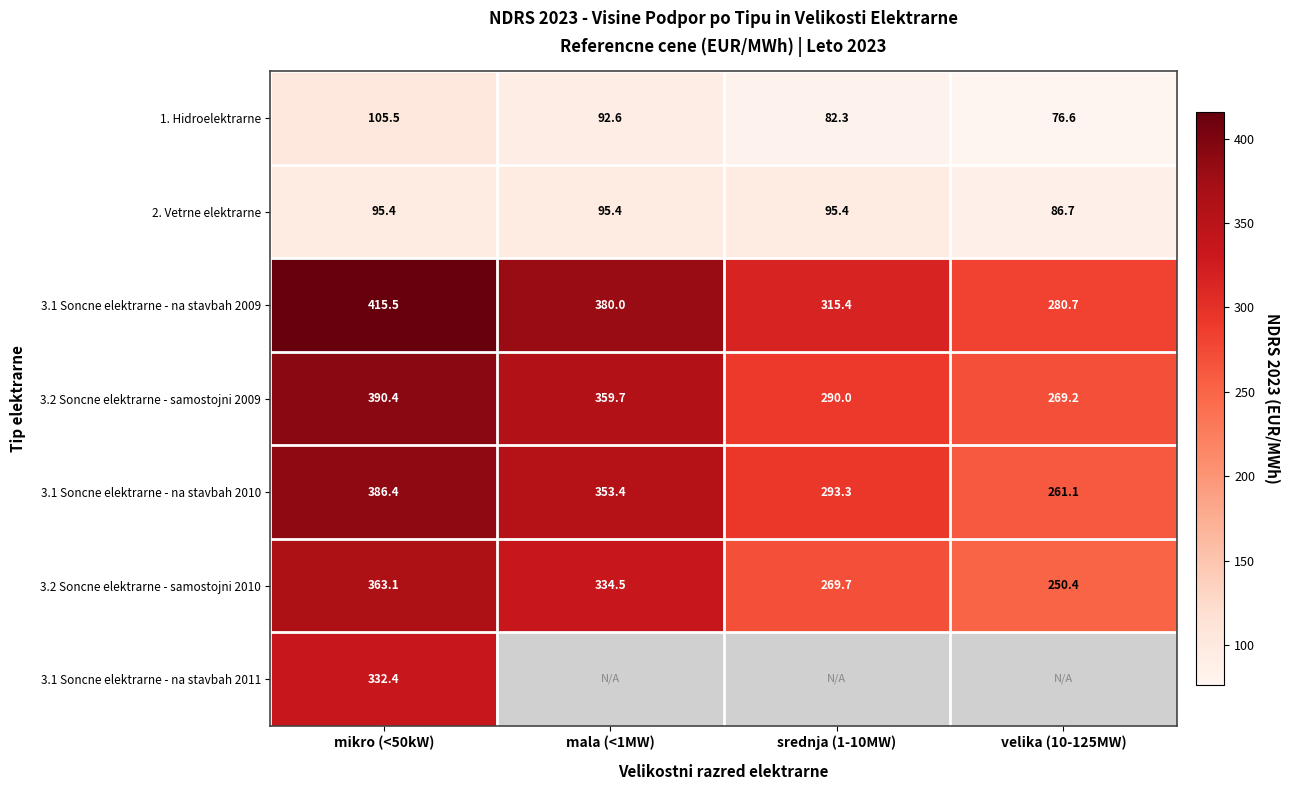

Is the value of 1. Hidroelektrarne at mikro (<50kW) greater than the value of 3.1 Soncne elektrarne - na stavbah 2010 at srednja (1-10MW)?

No